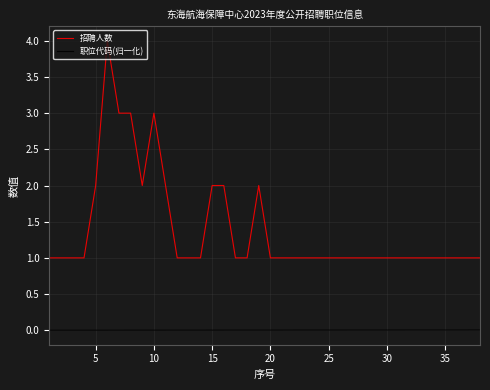

Which series has the widest spread of values?

招聘人数